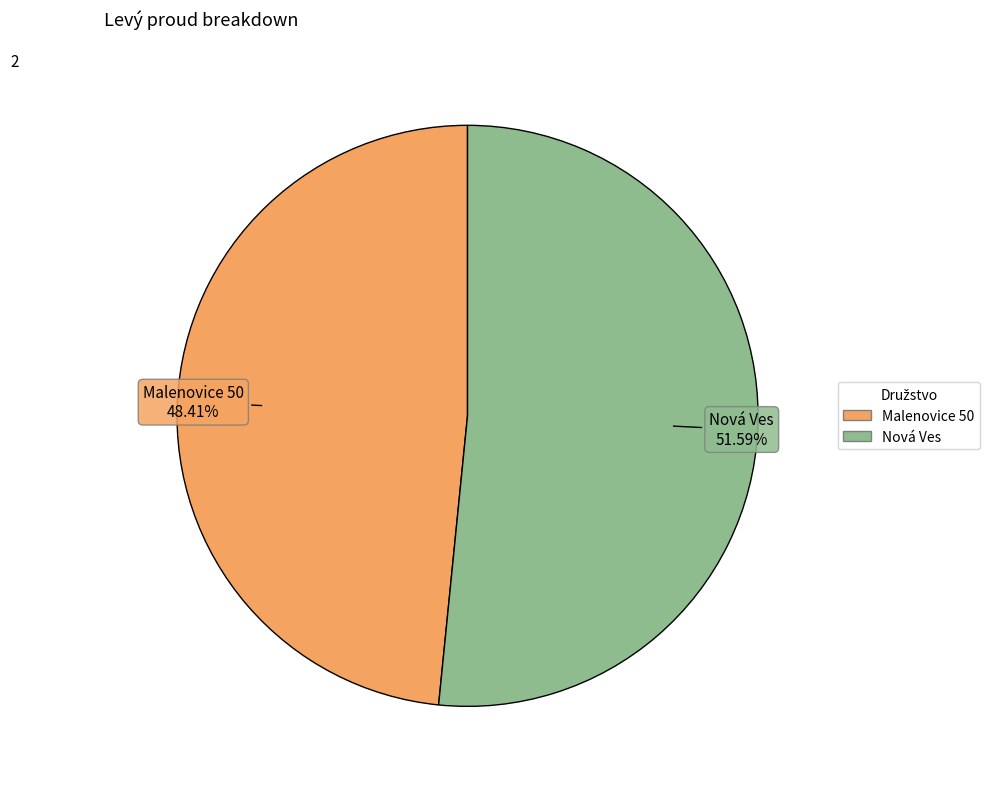

What is the largest slice in the pie chart?

Nová Ves